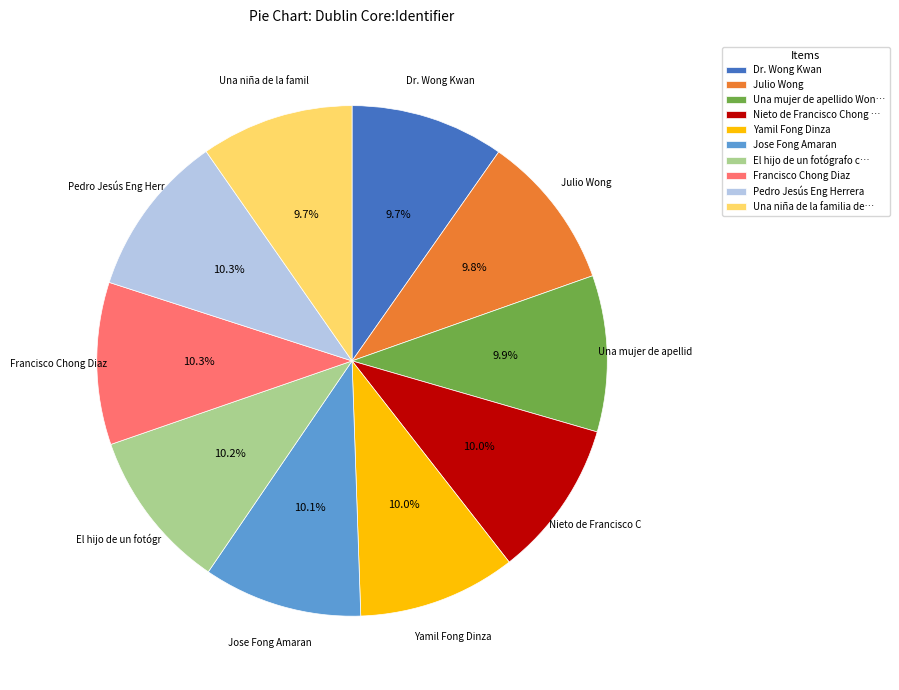

Does El hijo de un fotógrafo c… represent more than half of the total?

No